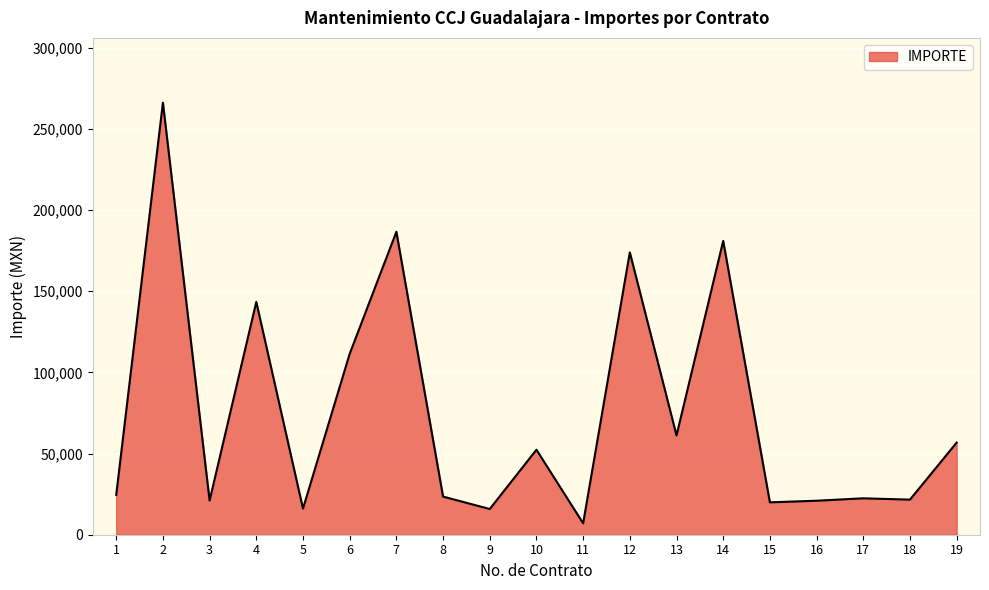

How many lines are shown in the chart?

1